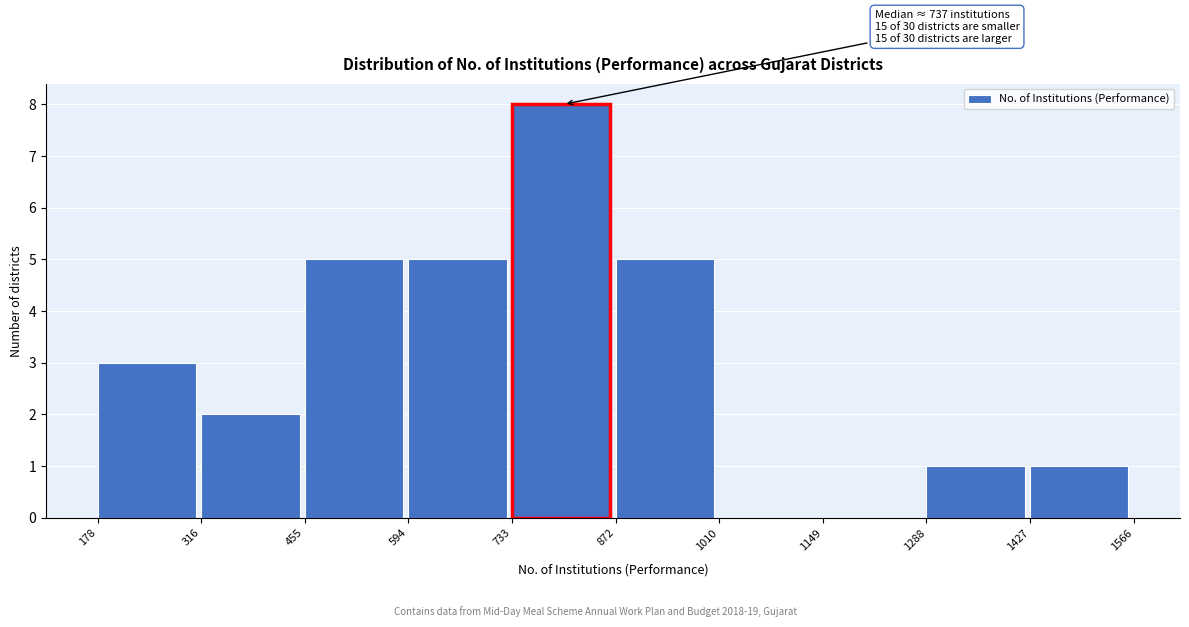

Which range on the x-axis has the tallest bar?

733 to 872